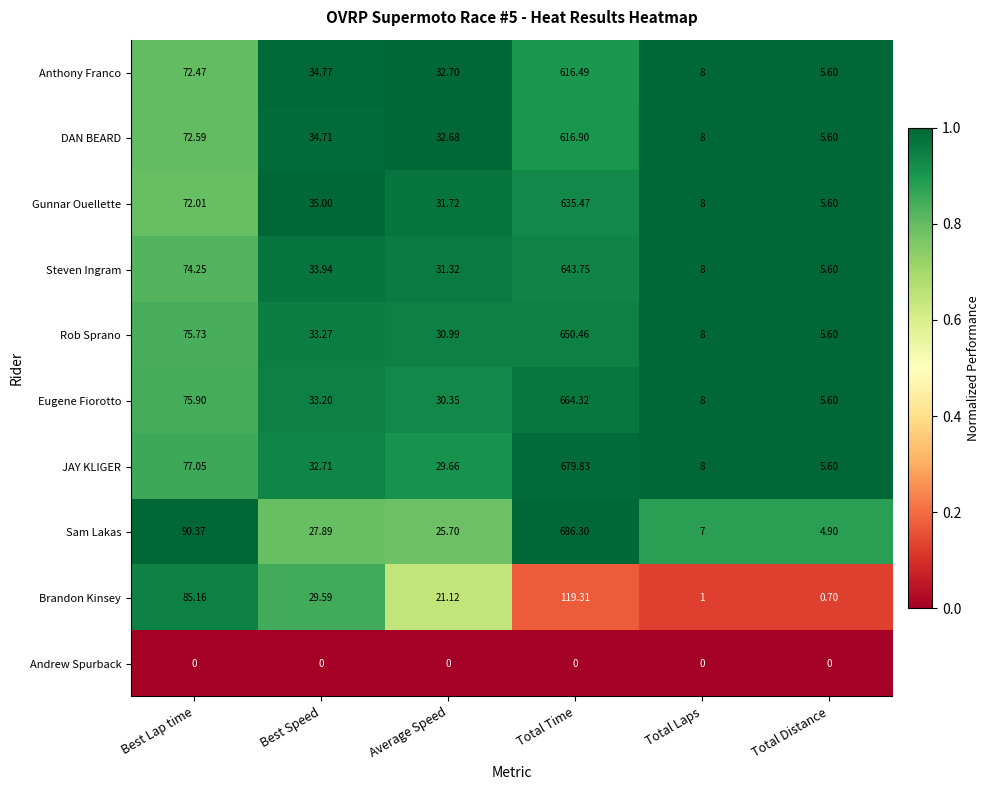

Which series changed the most between Best Speed and Average Speed?

Brandon Kinsey